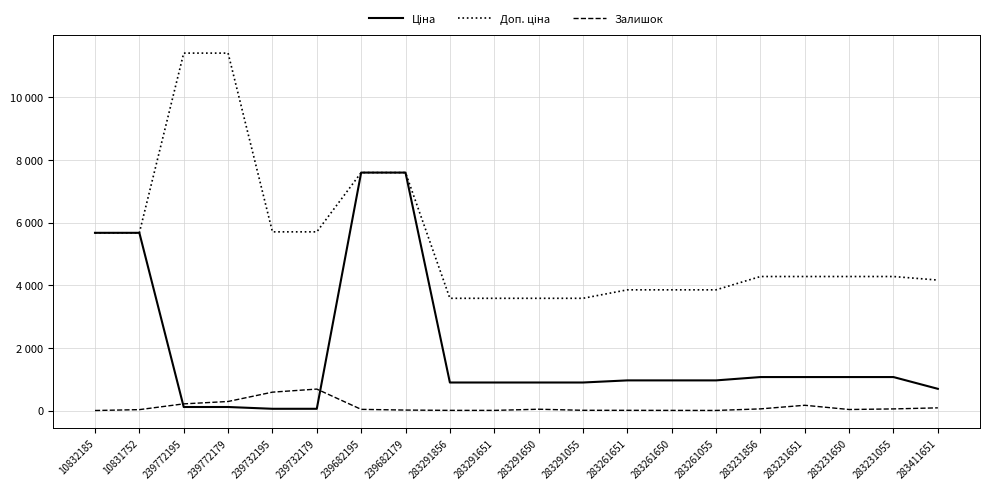

What is the label of the 20th point from the right?

10832185